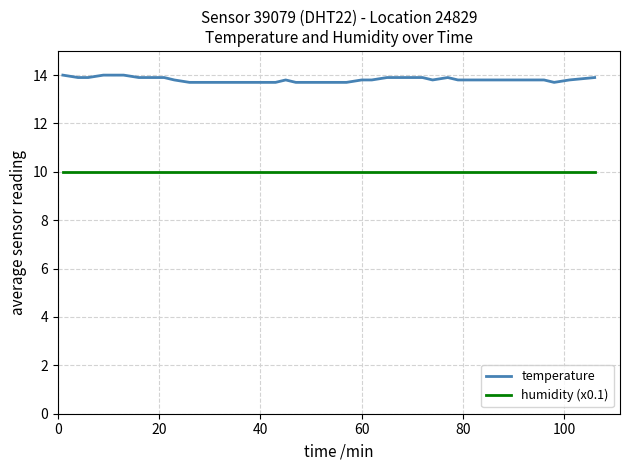

List the series in order of their overall mean, highest first.

temperature, humidity (x0.1)